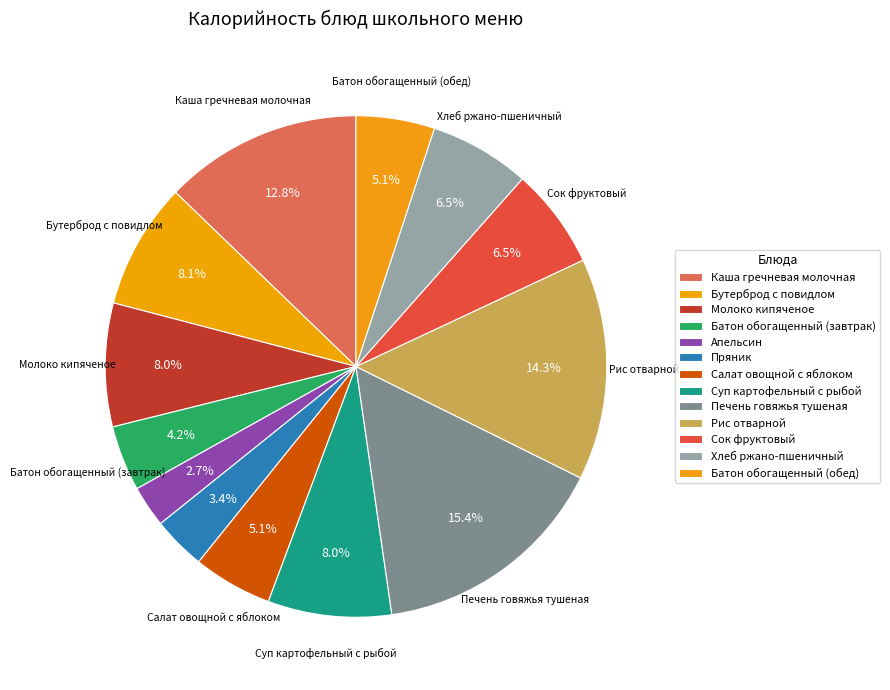

How many segments does this pie chart have?

13